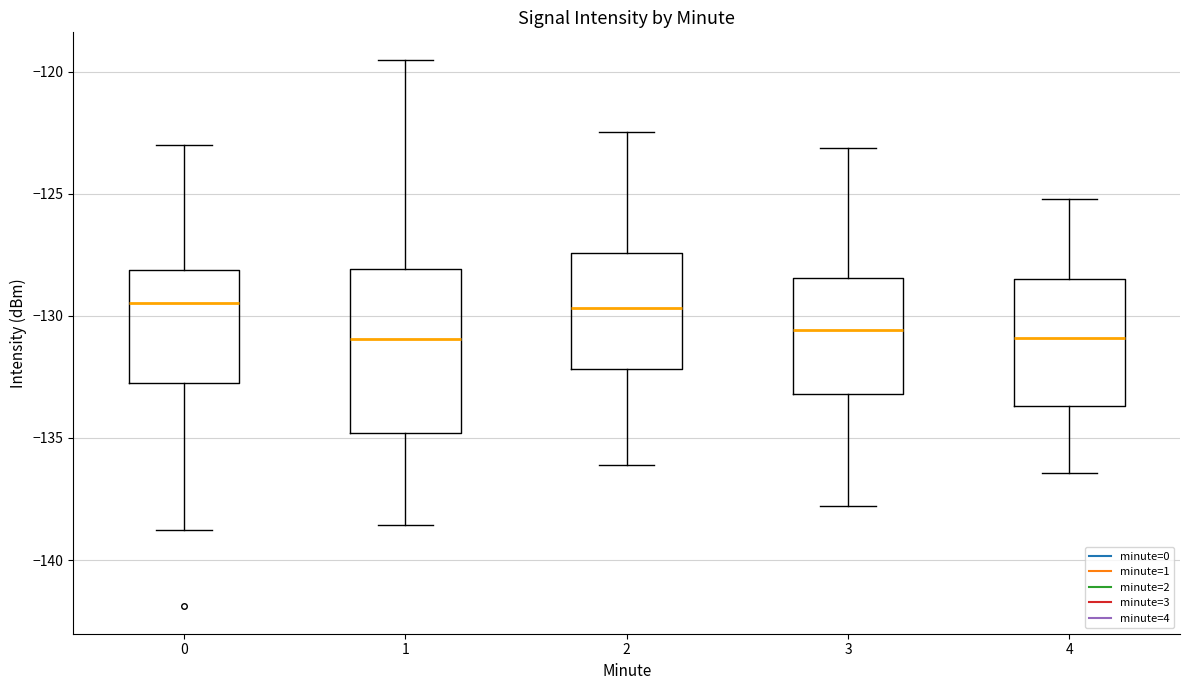

Which box is the tallest, from its lower edge to its upper edge?

1